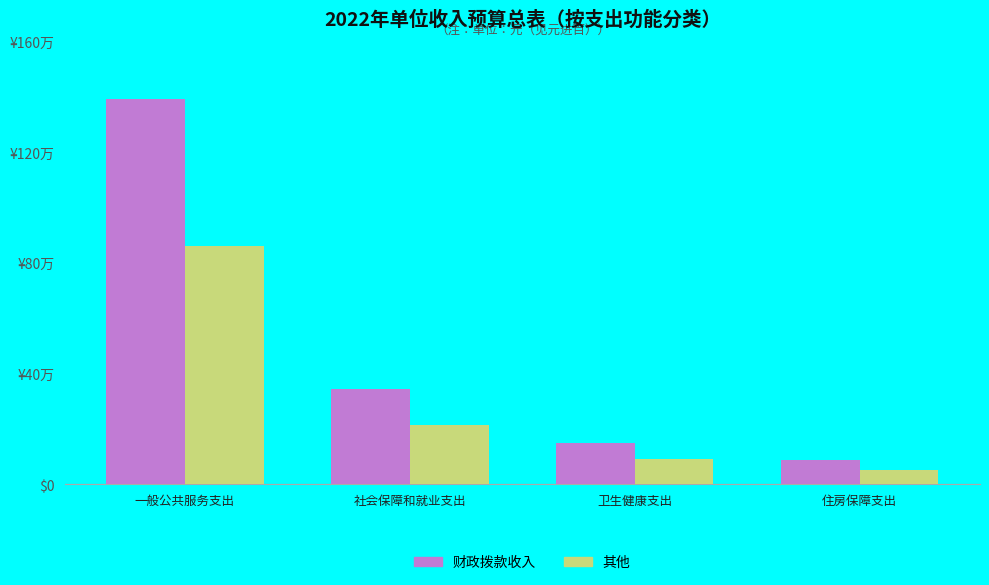

What is the spread (max minus min) of values at 住房保障支出?

33022